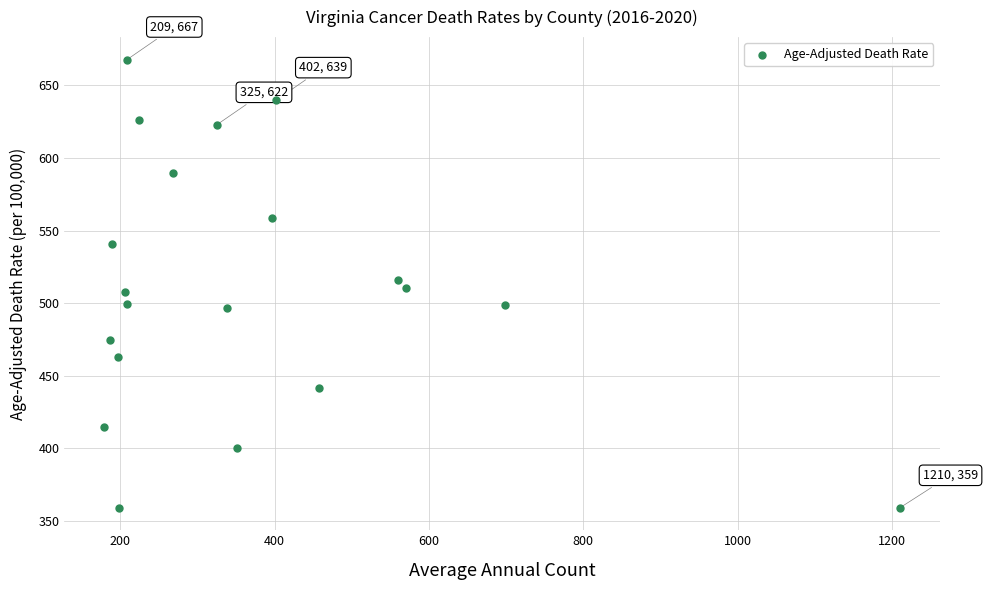

What is the range of Y values (max minus min)?

308.8